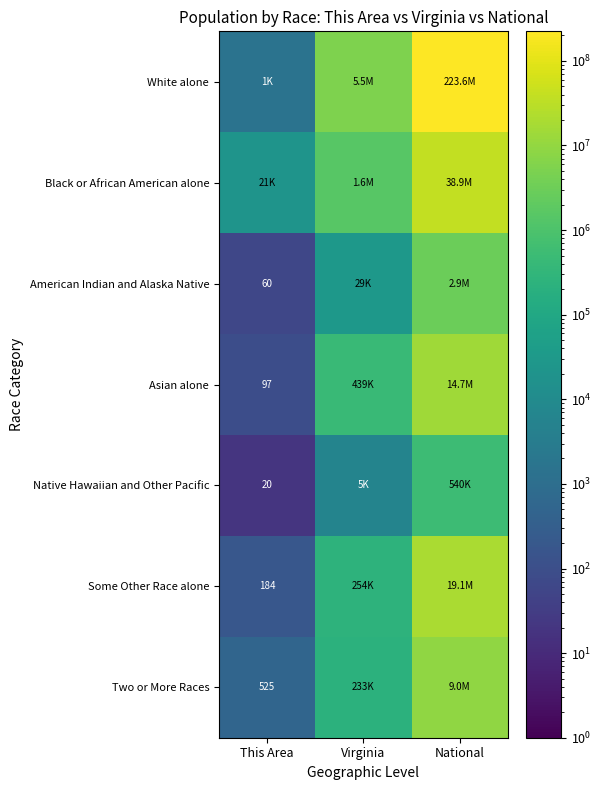

At which category is the sum across all series the highest?

National